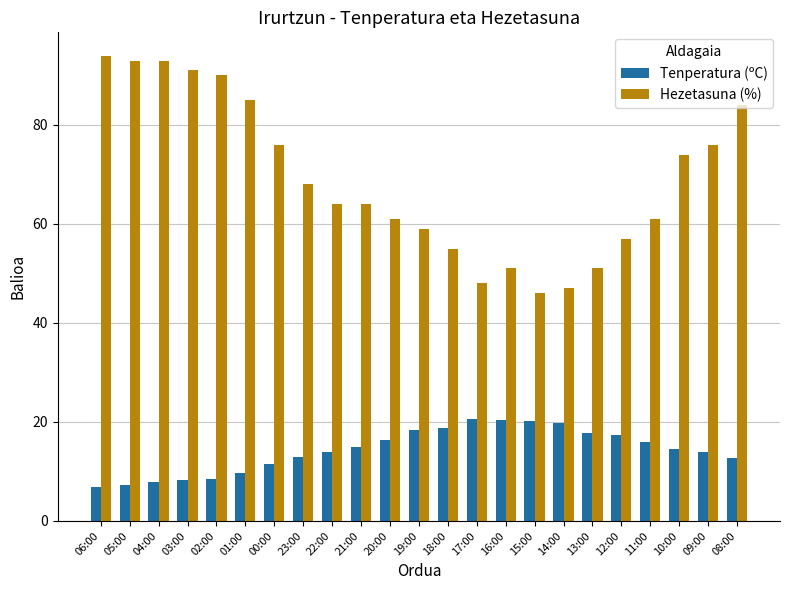

List the series in order of their overall mean, highest first.

Hezetasuna (%), Tenperatura (ºC)